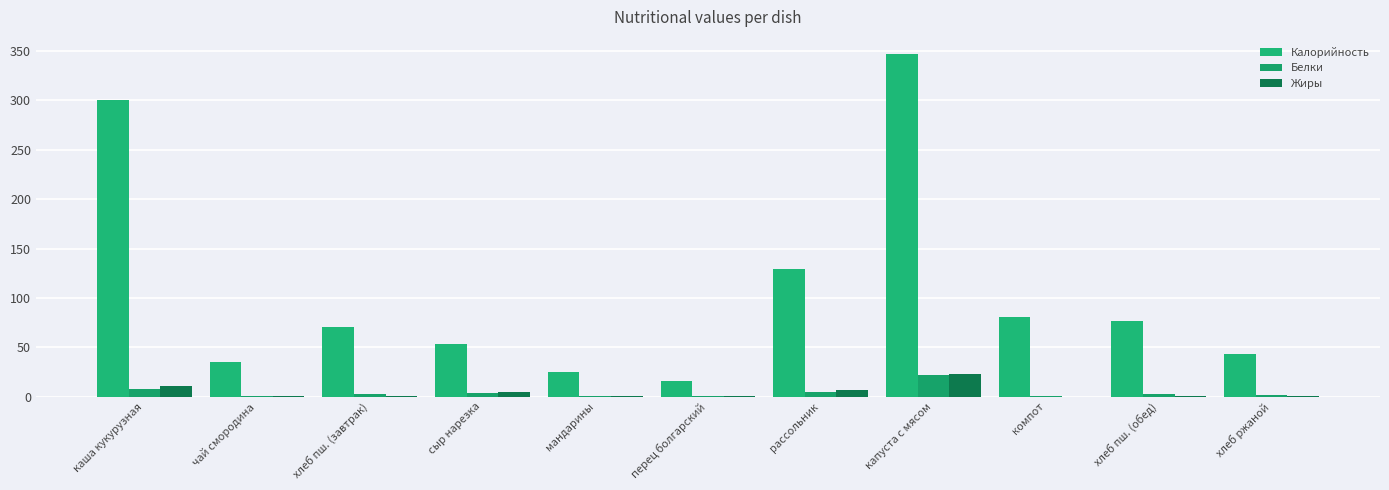

At which label does Белки reach its peak?

капуста с мясом